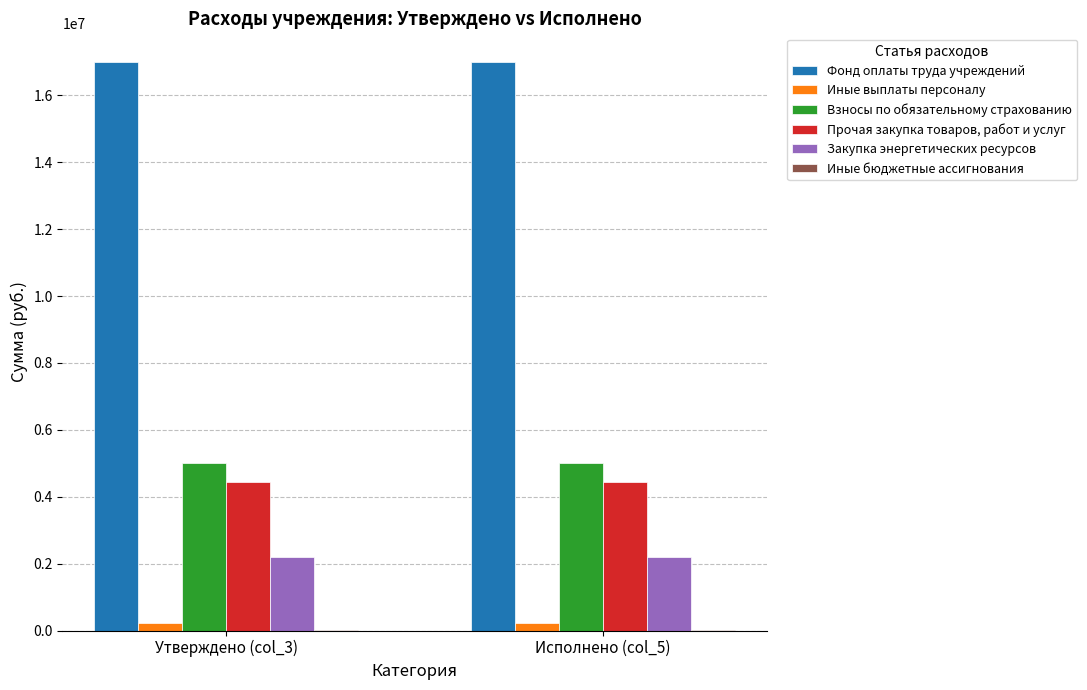

What is the approximate value of Закупка энергетических ресурсов at Утверждено (col_3)?

2196736.4